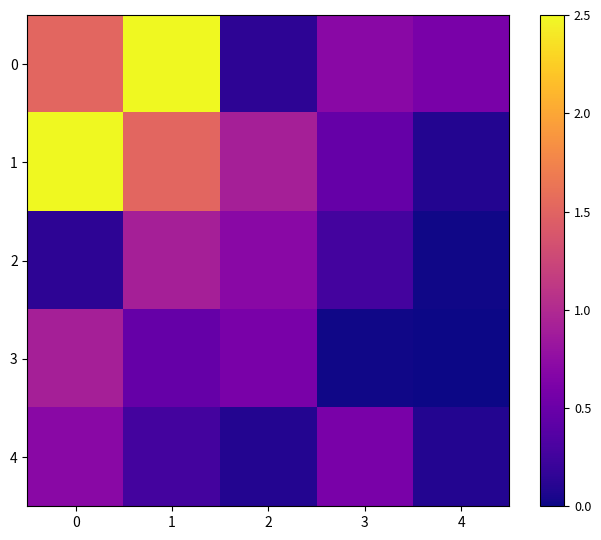

Which series has the widest spread of values?

1